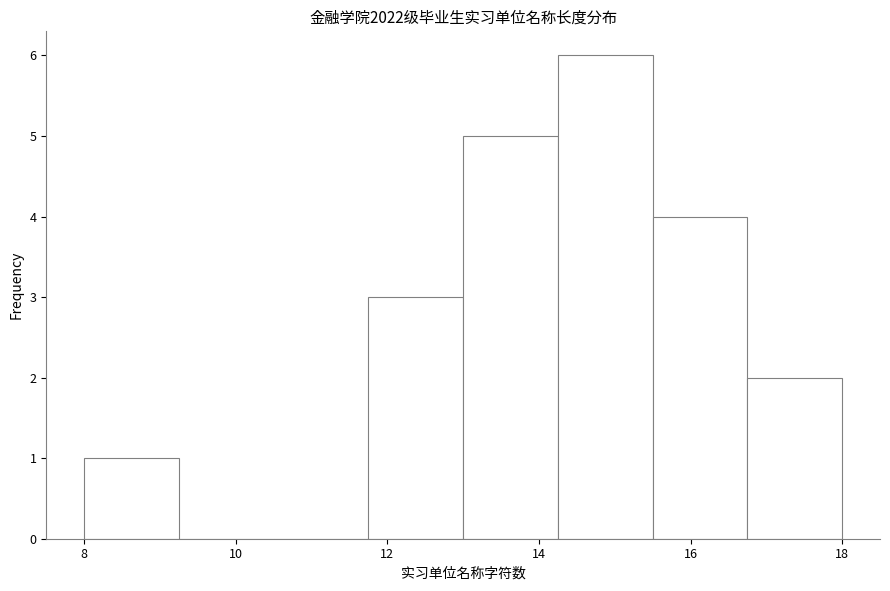

Reading left to right, list every bar in this chart as the range it spans on the x-axis followed by its height. Neither the bar edges nor the heights are printed on the chart, so give them approximately, as read against the axes.

8.00 to 9.25: 1
9.25 to 10.50: 0
10.50 to 11.75: 0
11.75 to 13.00: 3
13.00 to 14.25: 5
14.25 to 15.50: 6
15.50 to 16.75: 4
16.75 to 18.00: 2